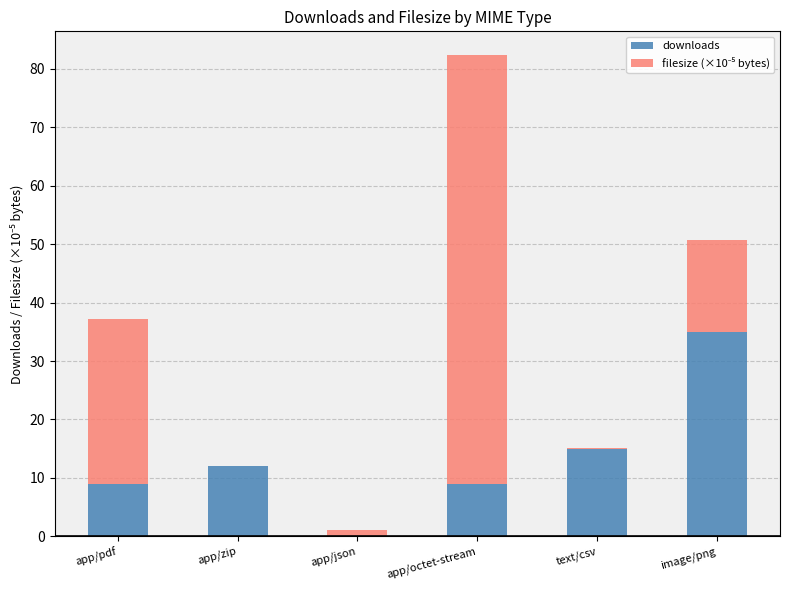

Is it true that downloads equals 9.0 at app/pdf?

True